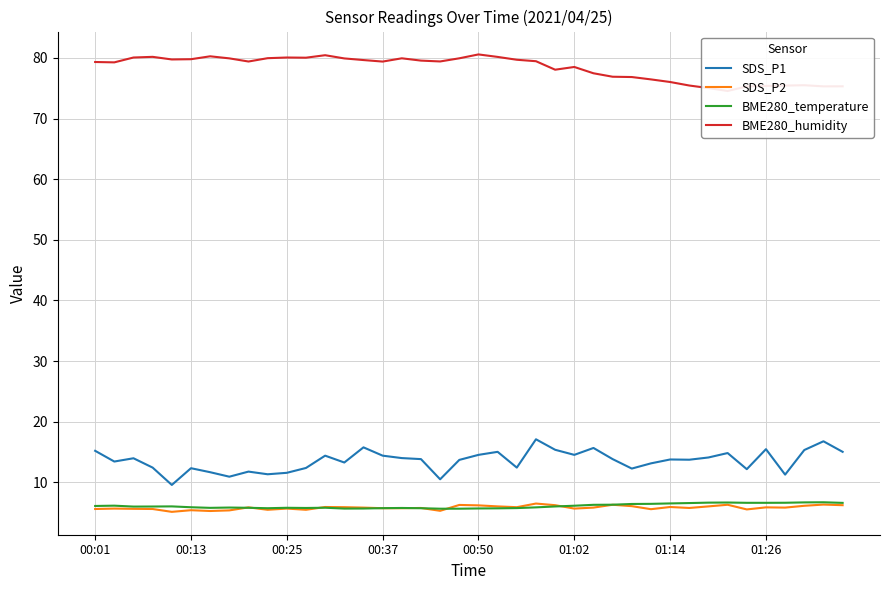

What is the minimum value for SDS_P1?

9.6